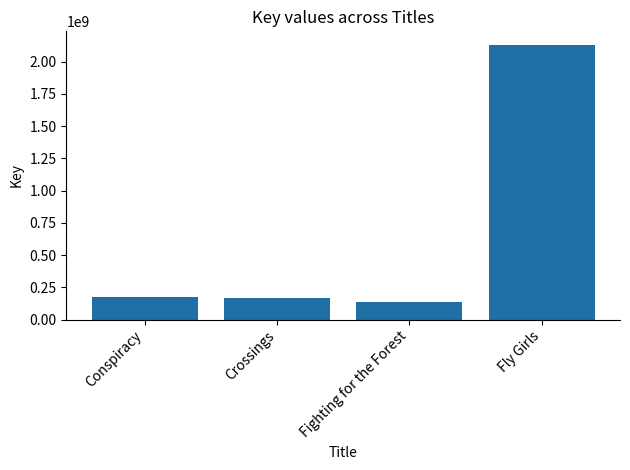

What is the sum of the values at Fighting for the Forest and Fly Girls?

2268968518